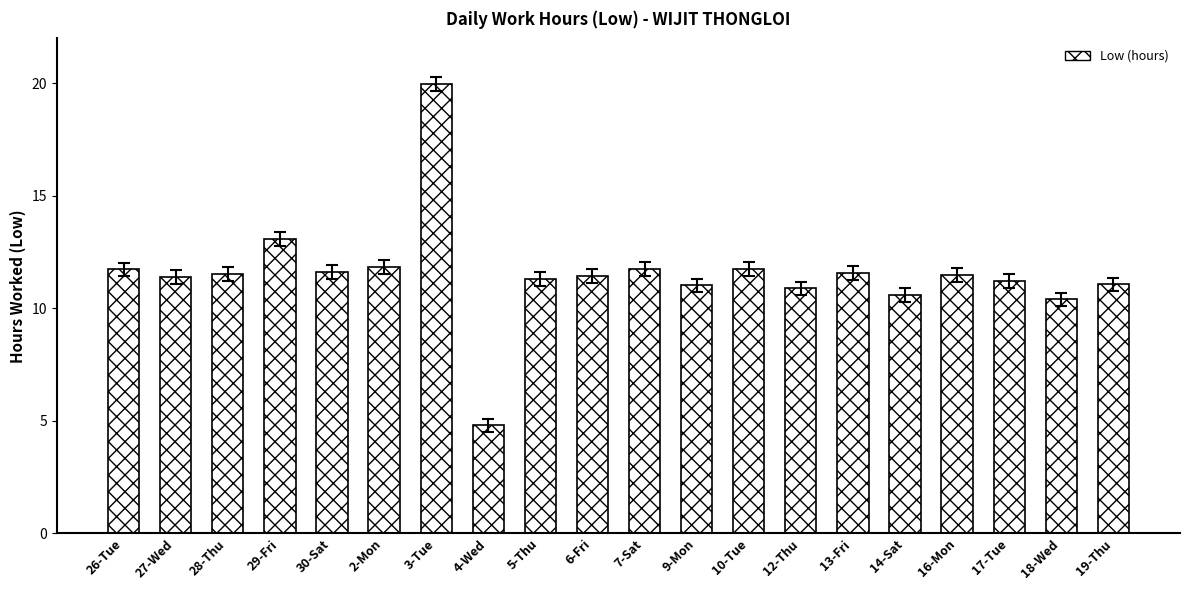

What is the greatest value displayed?

20.0